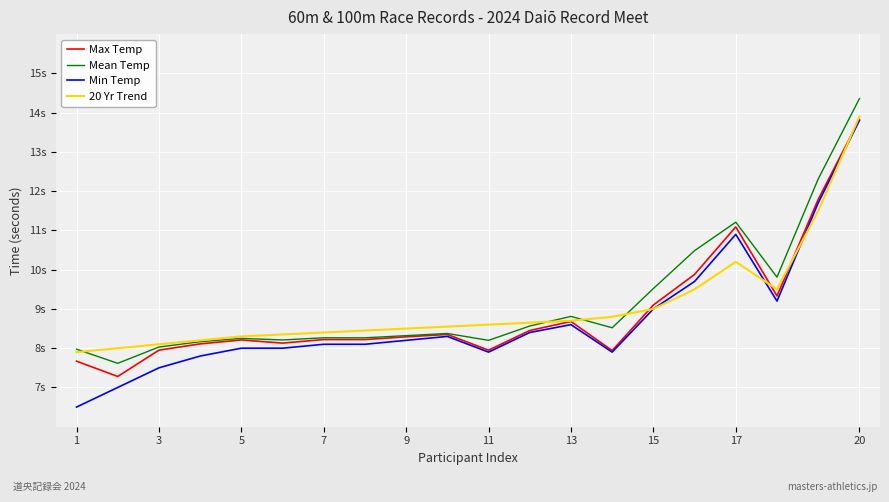

Is this an area chart (filled region under the line)?

No